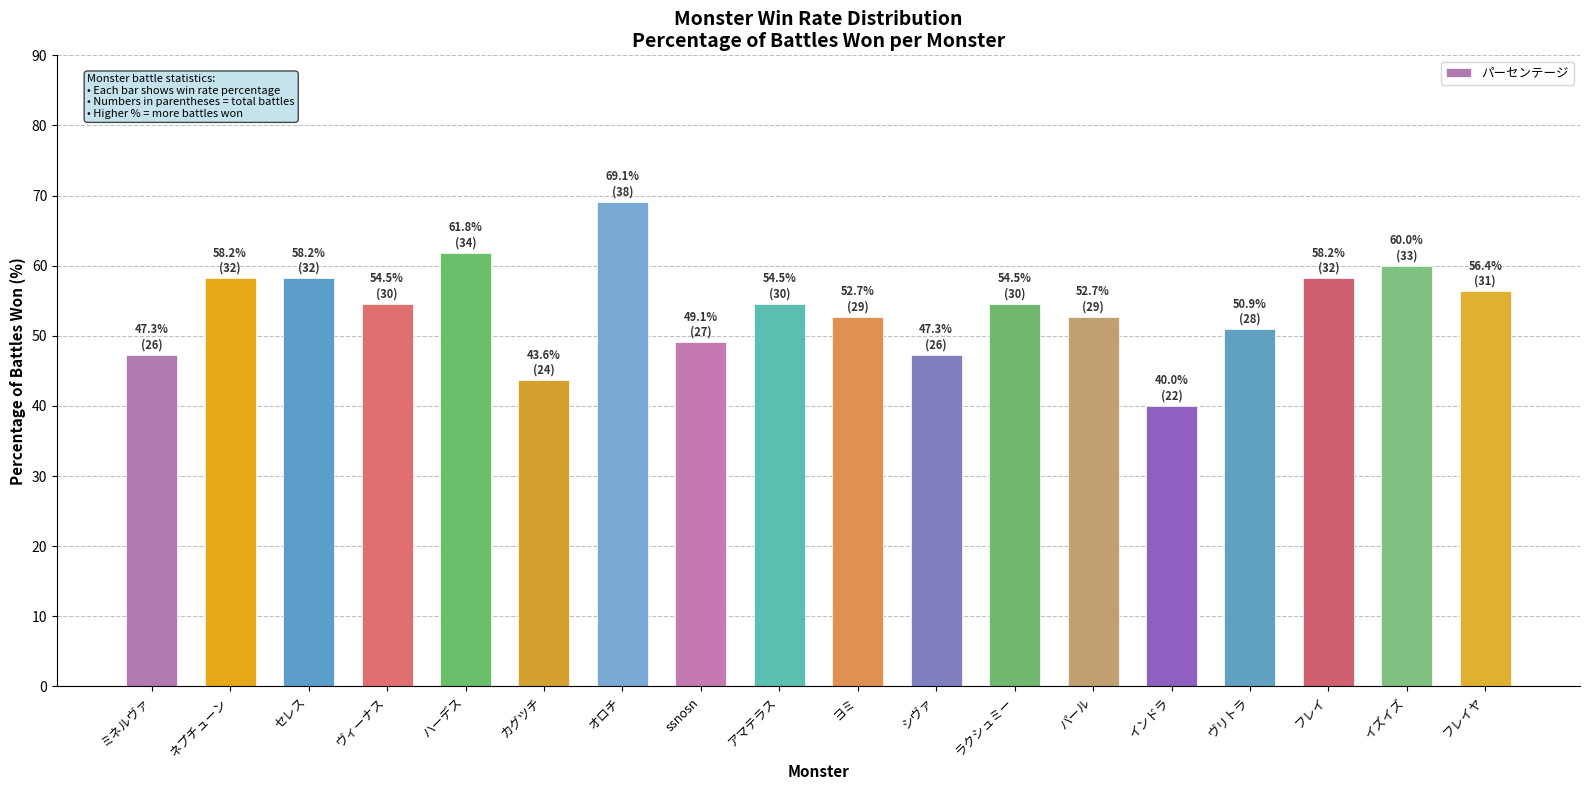

Read the value at ヴリトラ.

50.9